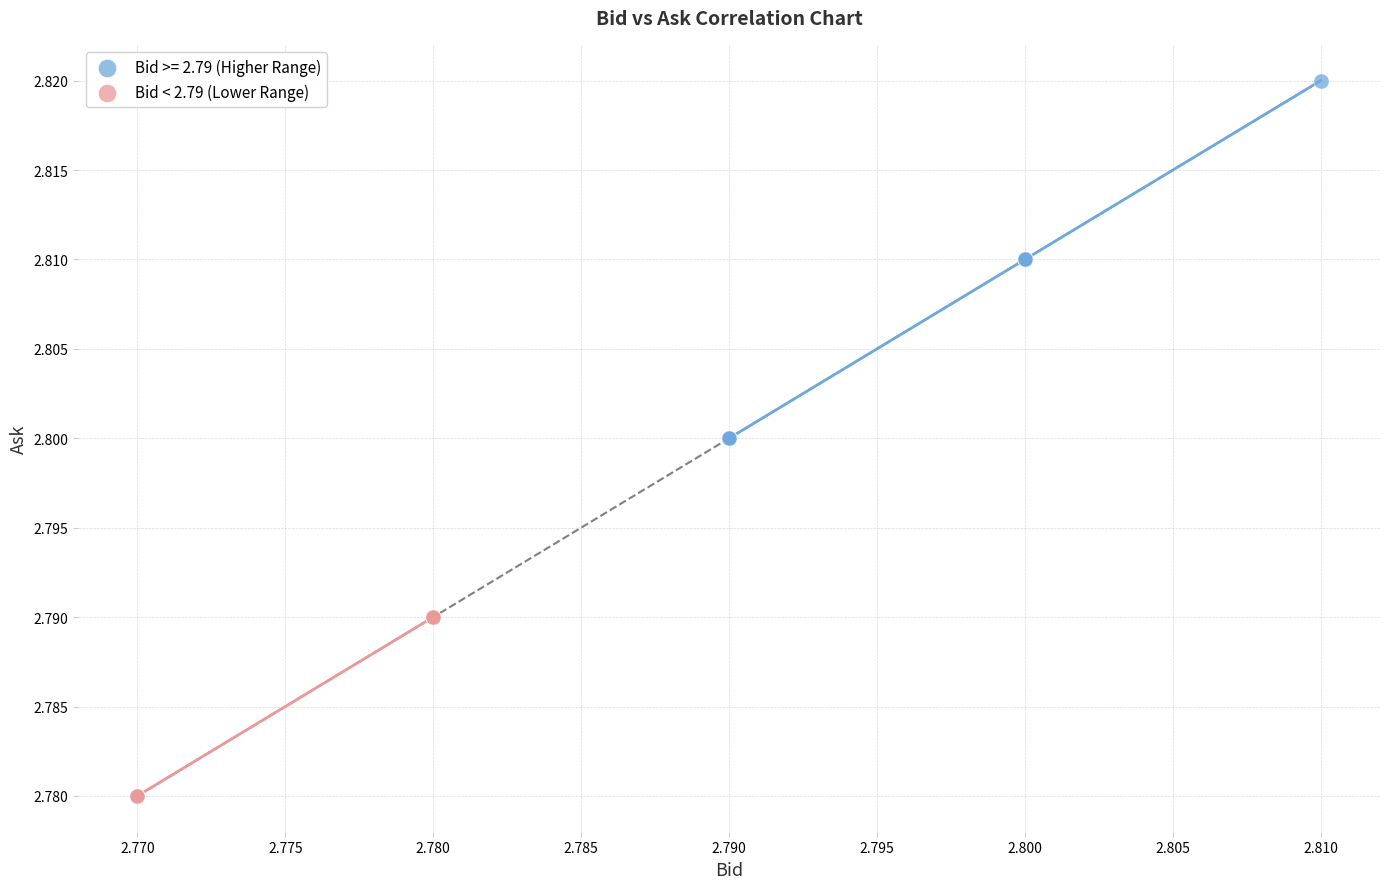

Which series reaches the minimum Y coordinate?

Bid < 2.79 (Lower Range)